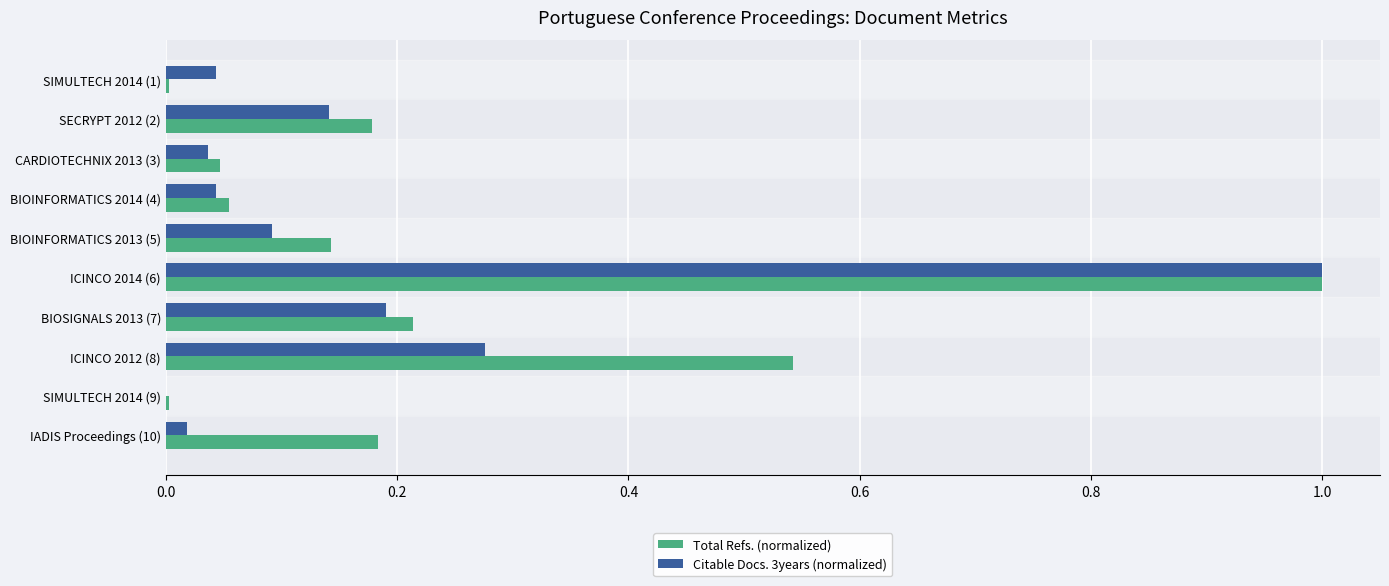

Between CARDIOTECHNIX 2013 (3) and BIOSIGNALS 2013 (7), which series saw the biggest shift?

Total Refs. (normalized)